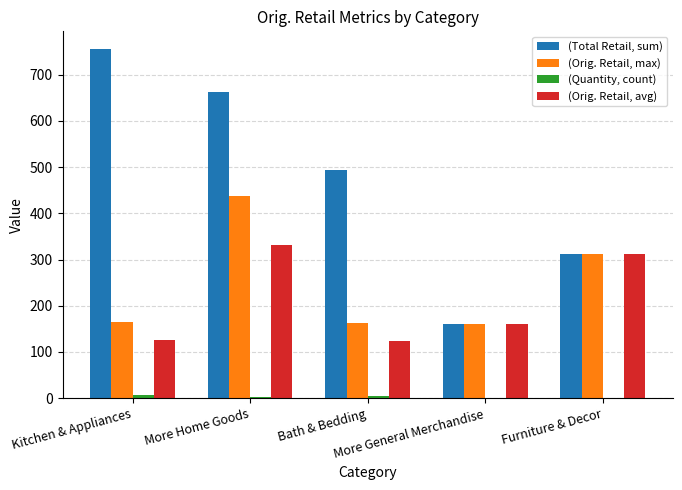

What is the sum of all (Orig. Retail, avg) values?

1053.6